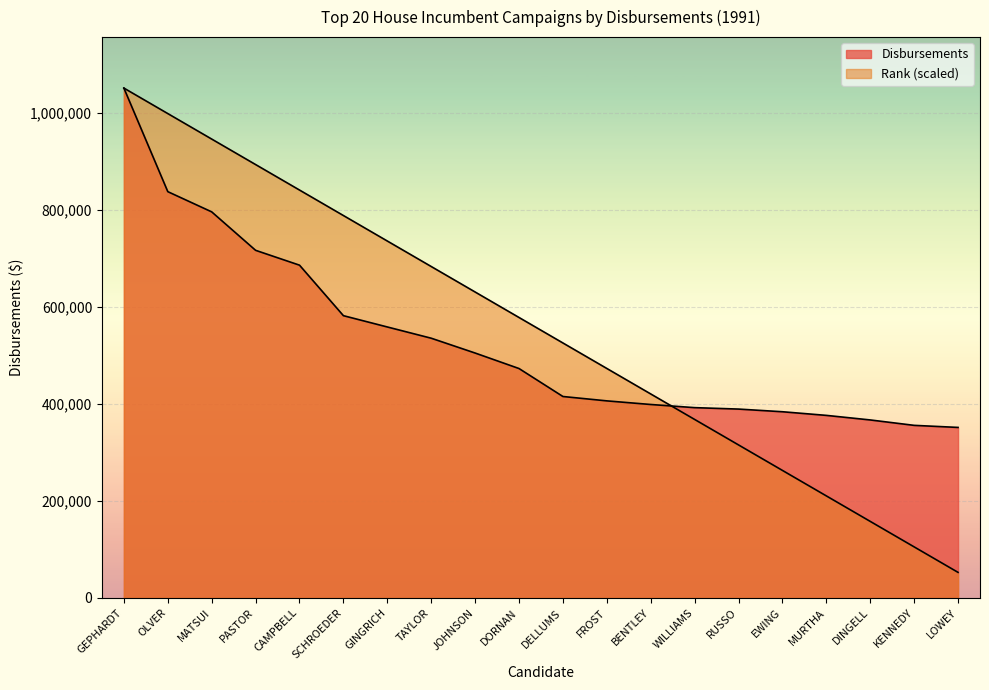

What is the sum of the Disbursements values at GEPHARDT and DINGELL?

1418018.0